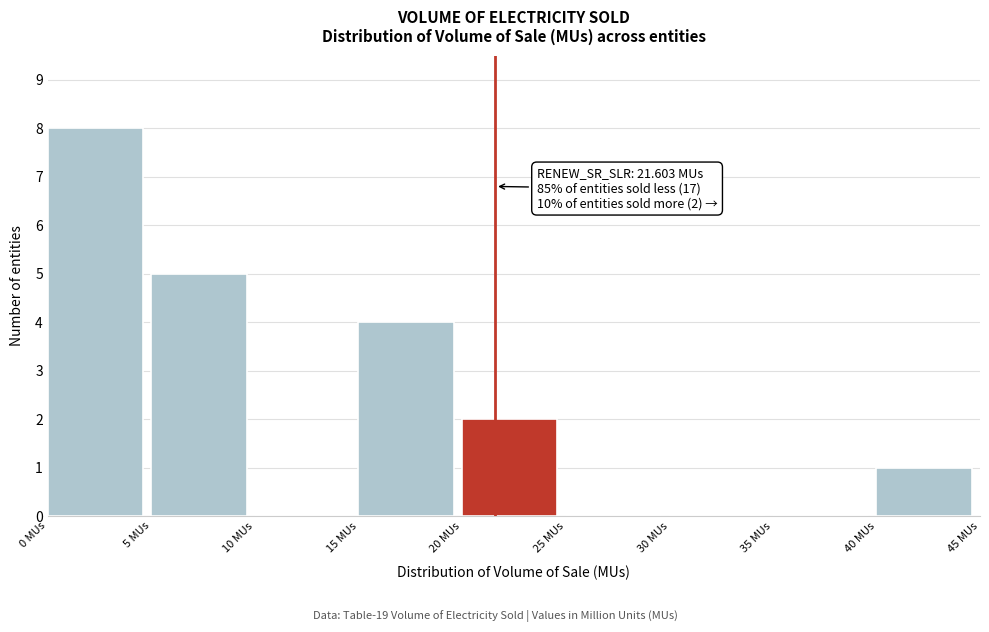

Over which range of the x-axis is the bar tallest?

0 to 5